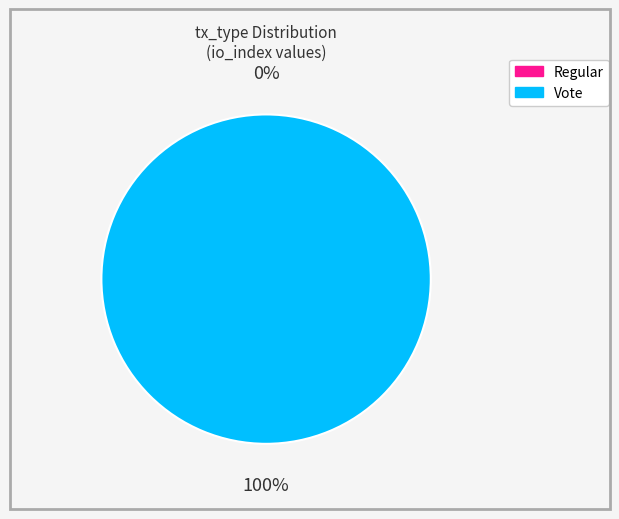

To the nearest percent, what is the average slice percentage?

50%